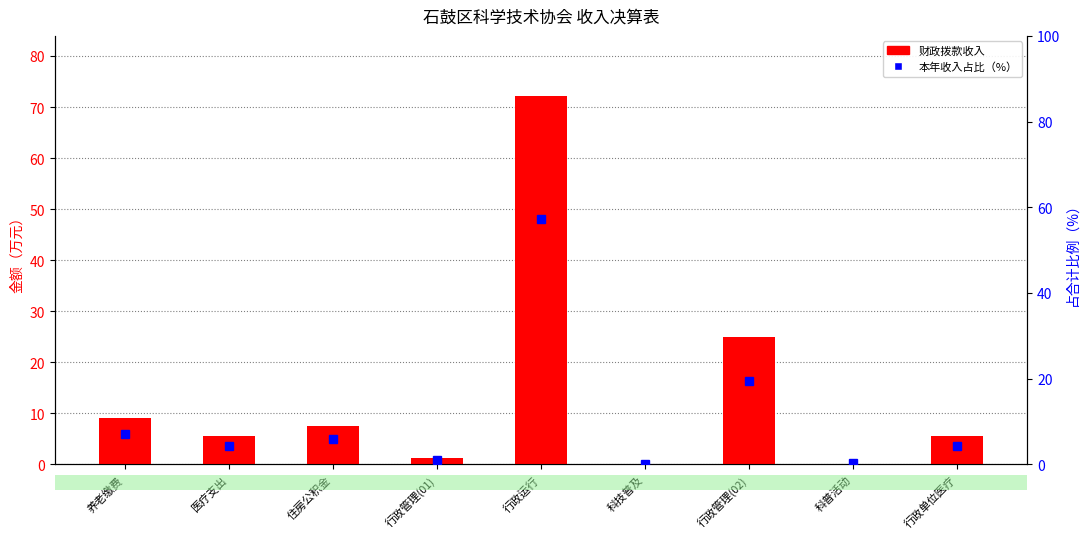

Read the 本年收入占比（%） value at 住房公积金.

5.9